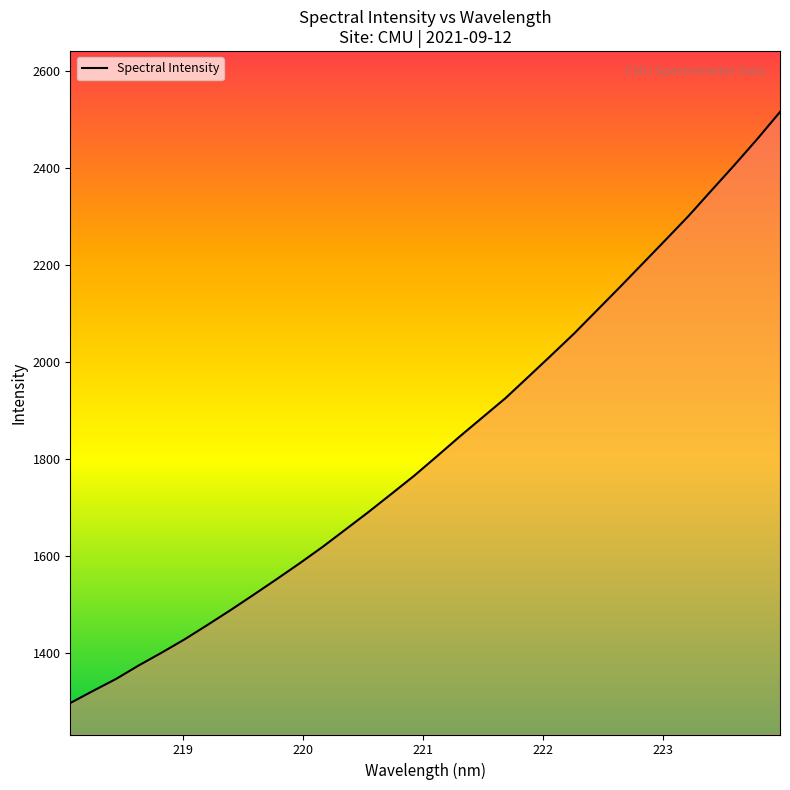

Reading left to right, what are all the values shown in this chart?

1297.2	1322.4	1347.0	1375.1	1401.4	1428.8	1458.6	1488.9	1520.4	1552.3	1584.9	1618.6	1654.4	1690.3	1727.7	1765.3	1805.6	1846.5	1886.1	1925.6	1969.6	2013.9	2058.8	2106.7	2154.4	2203.1	2251.8	2301.0	2353.4	2405.6	2459.2	2515.4